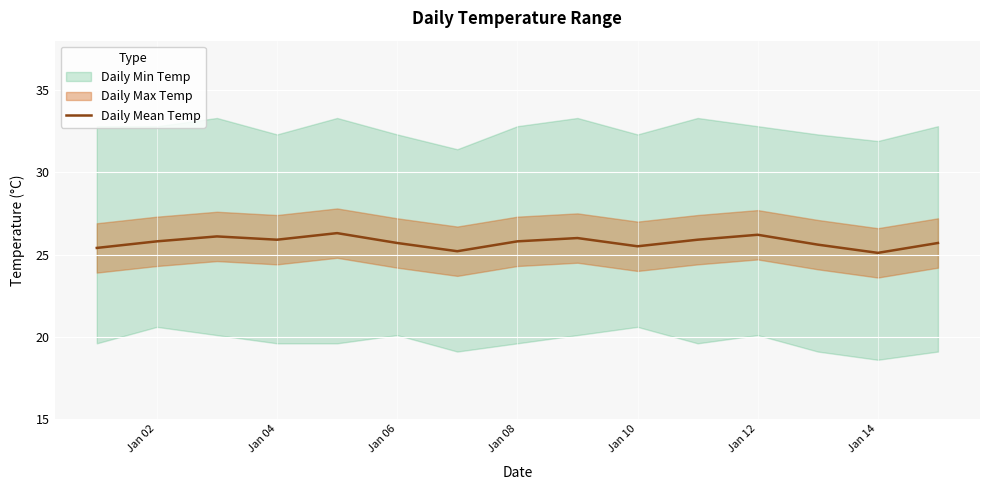

The value of Daily Mean Temp at Jan 08 is 25.8. True or false?

True